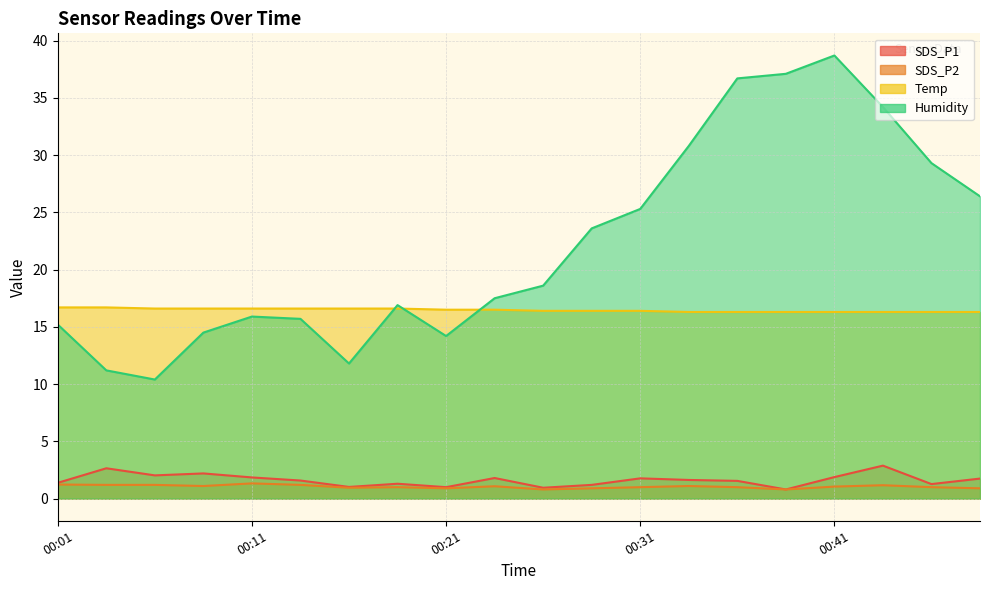

How many interior local peaks does the SDS_P2 series have?

5